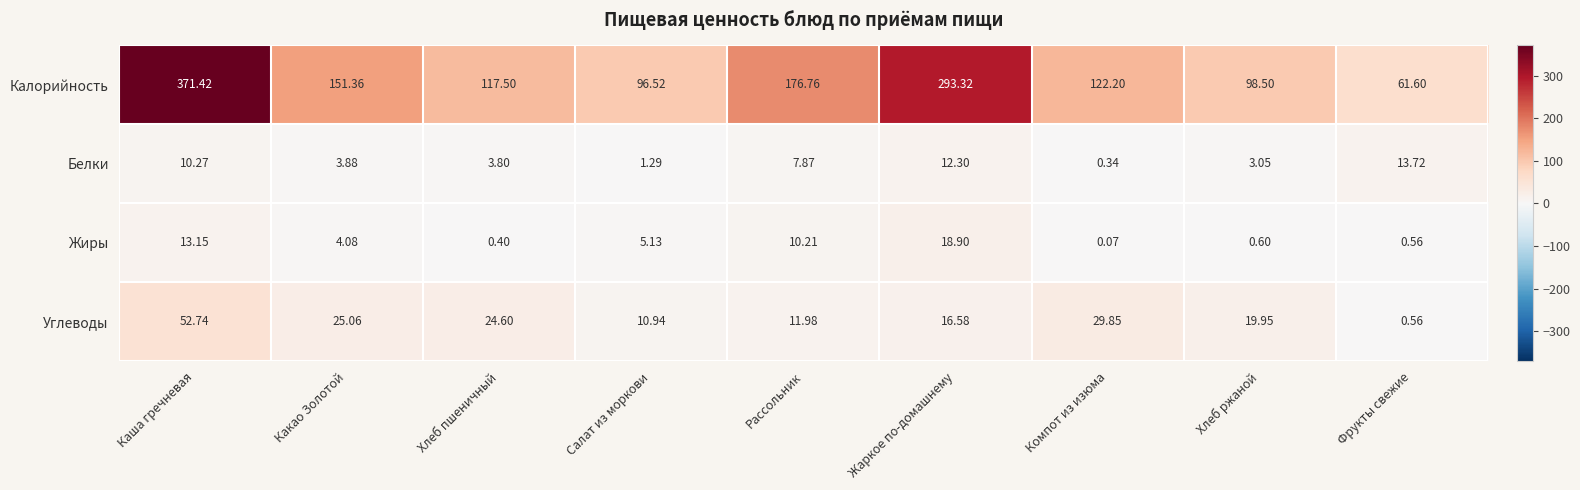

Which category has the lowest value across all series?

Компот из изюма